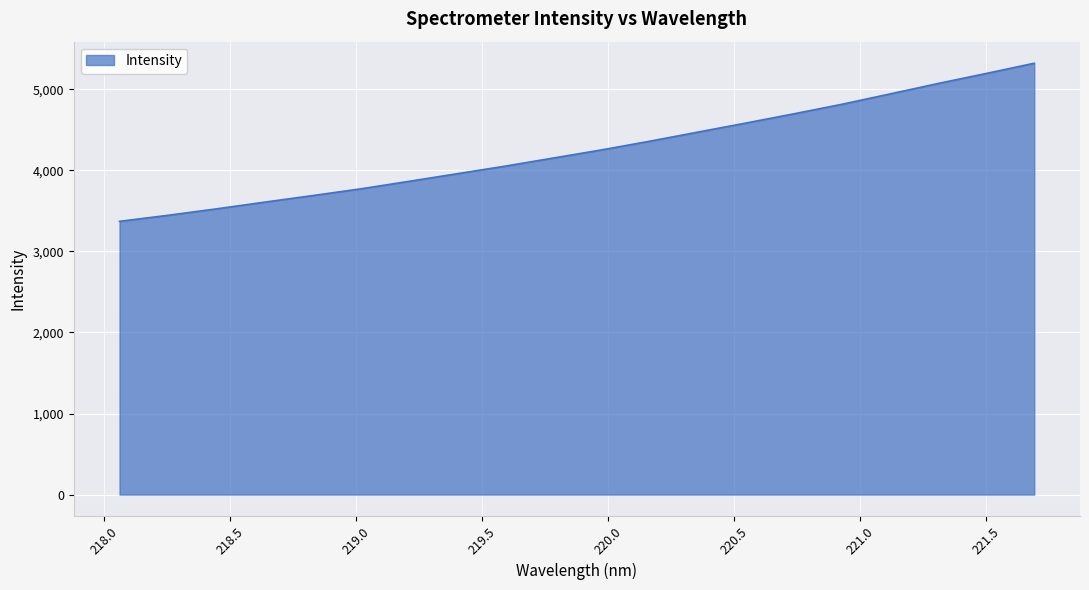

What is the sum of all values?

85157.8